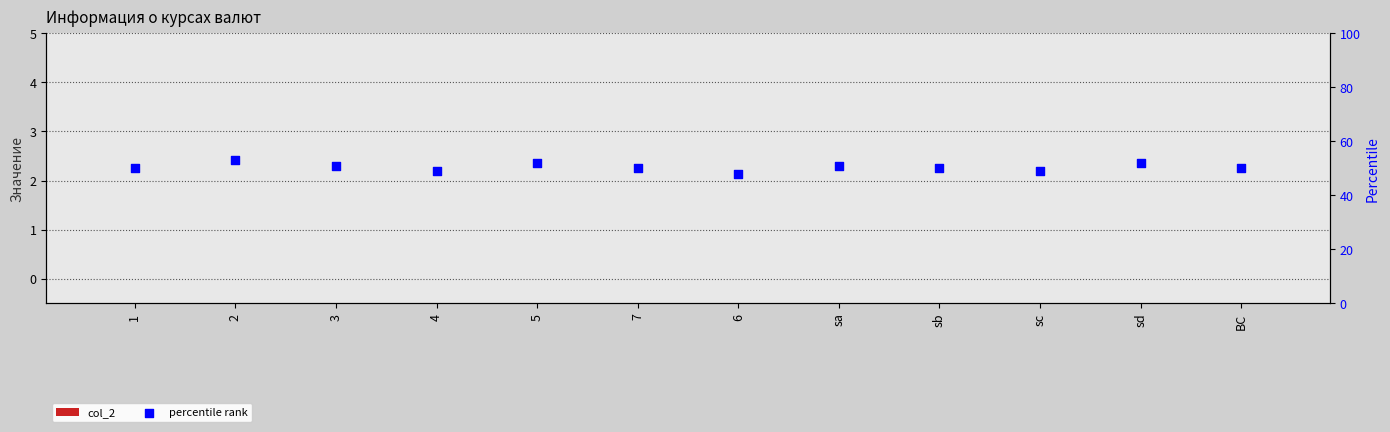

Which series has the widest spread of Y values?

percentile rank